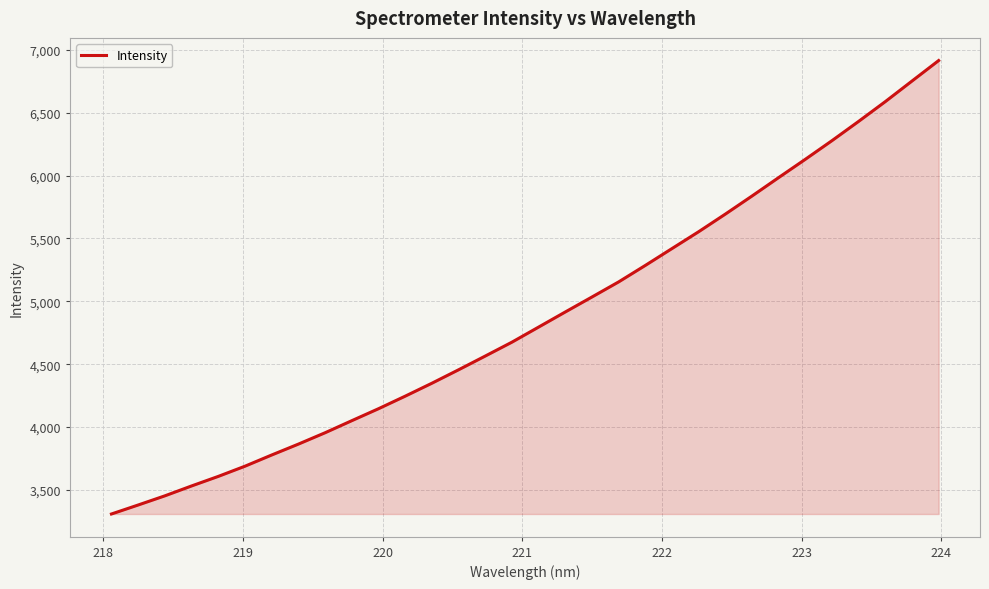

What is the minimum value shown in the chart?

3307.7